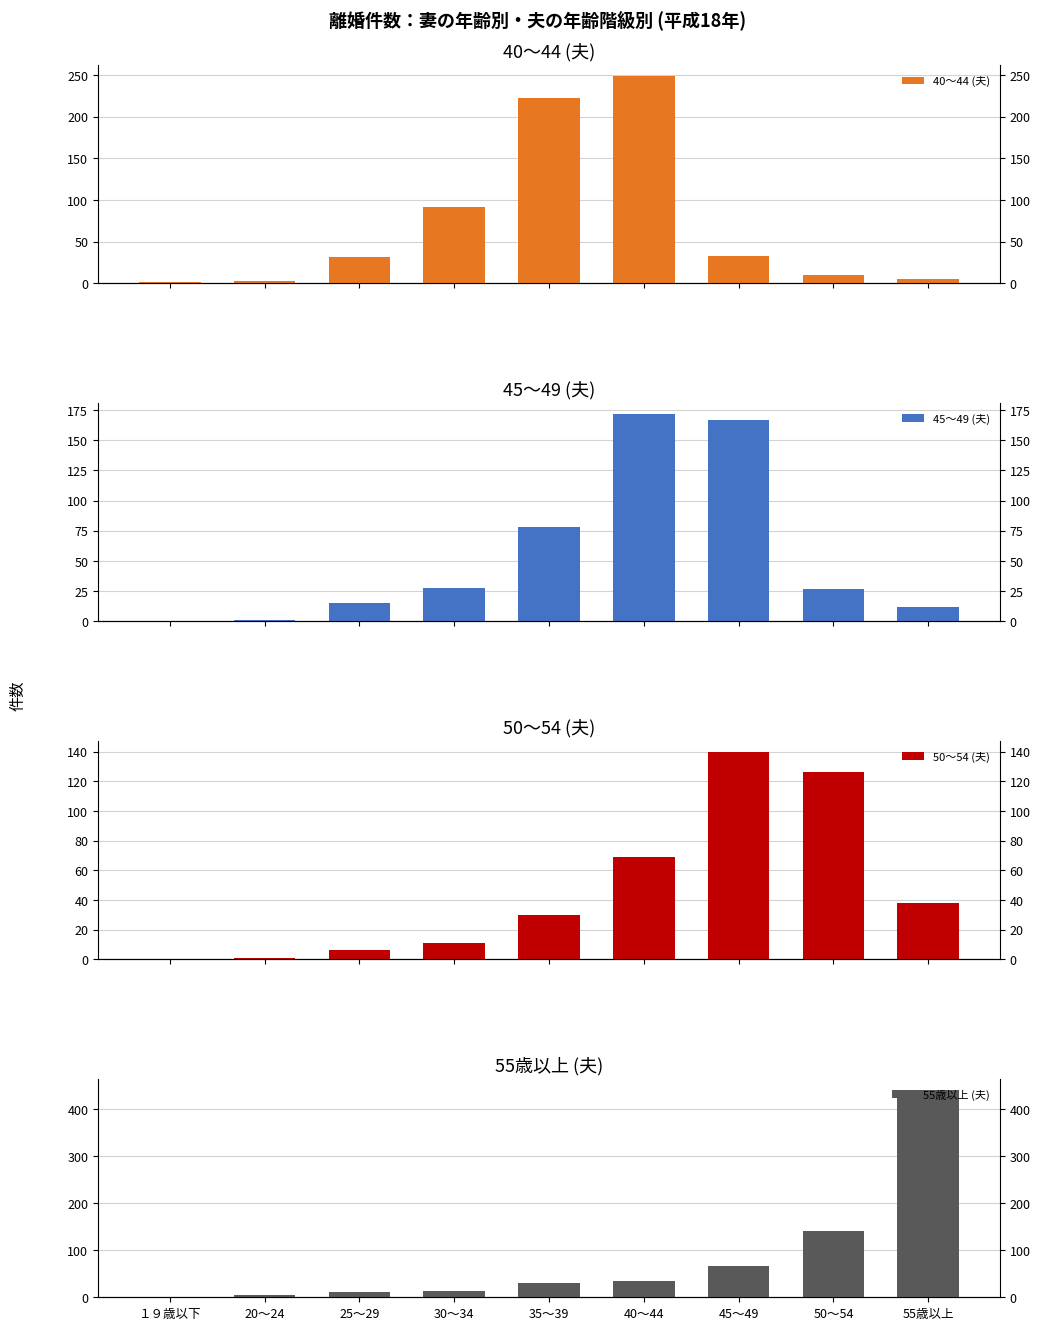

Reading left to right, extract all data points from this chart.

40～44 (夫): 2	3	32	91	222	249	33	10	5
45～49 (夫): 0	1	15	28	78	172	167	27	12
50～54 (夫): 0	1	6	11	30	69	140	126	38
55歳以上 (夫): 0	4	11	13	31	34	67	141	441